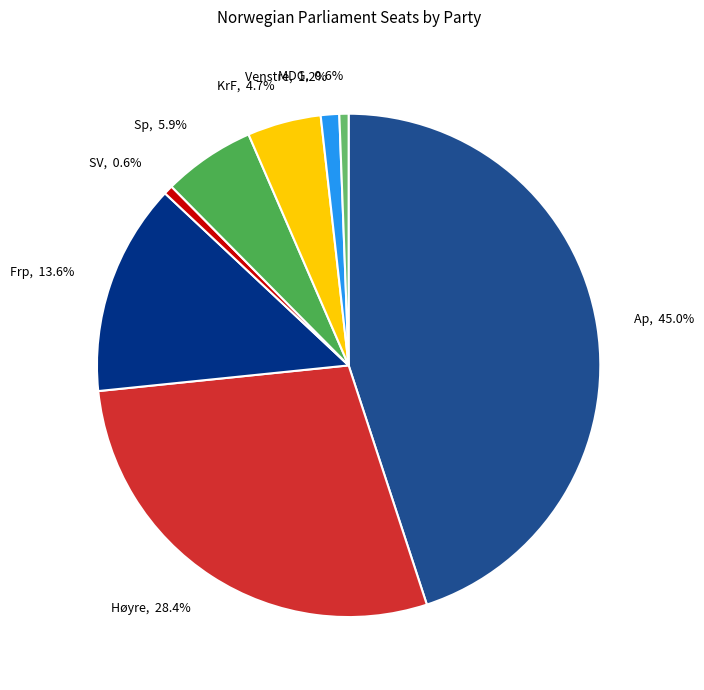

Which slice is the largest?

Ap, 45.0%